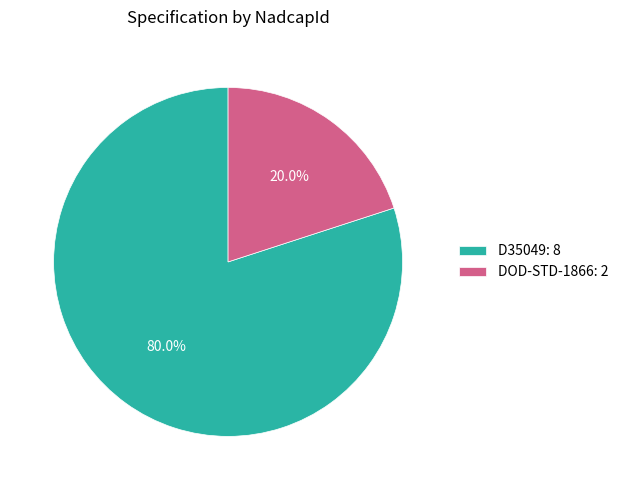

To the nearest percent, what is the average slice percentage?

50%